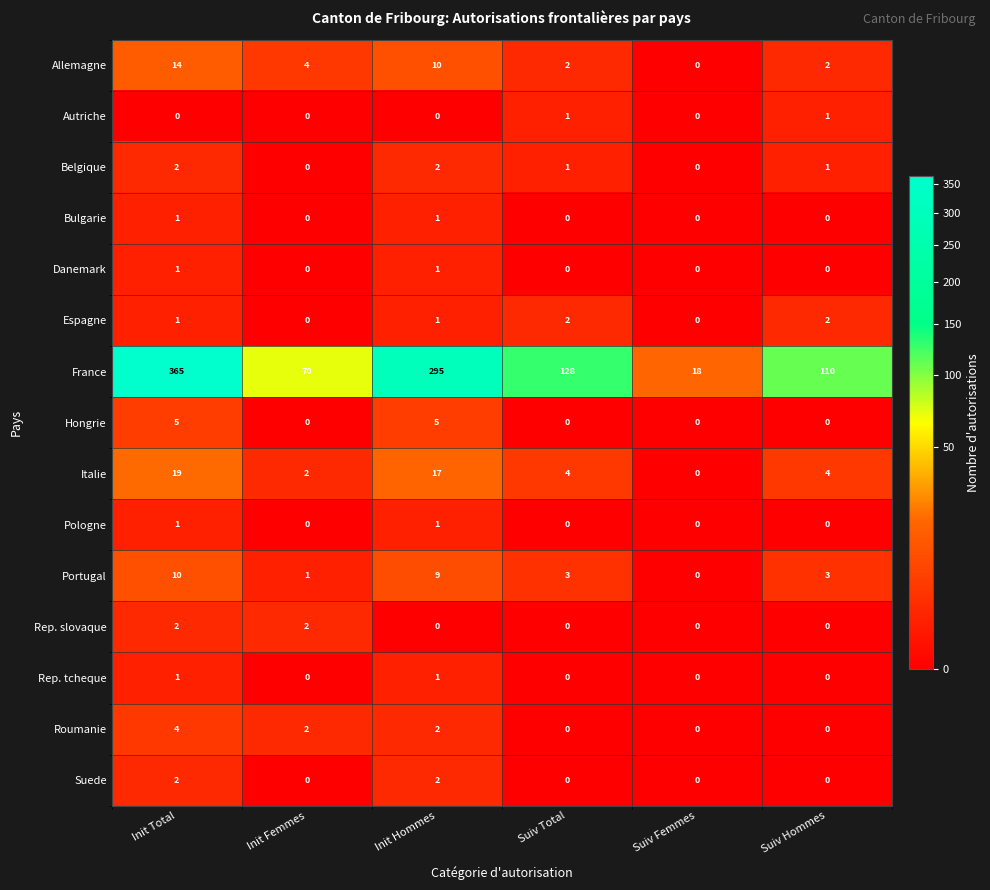

Which series has the widest spread of values?

France